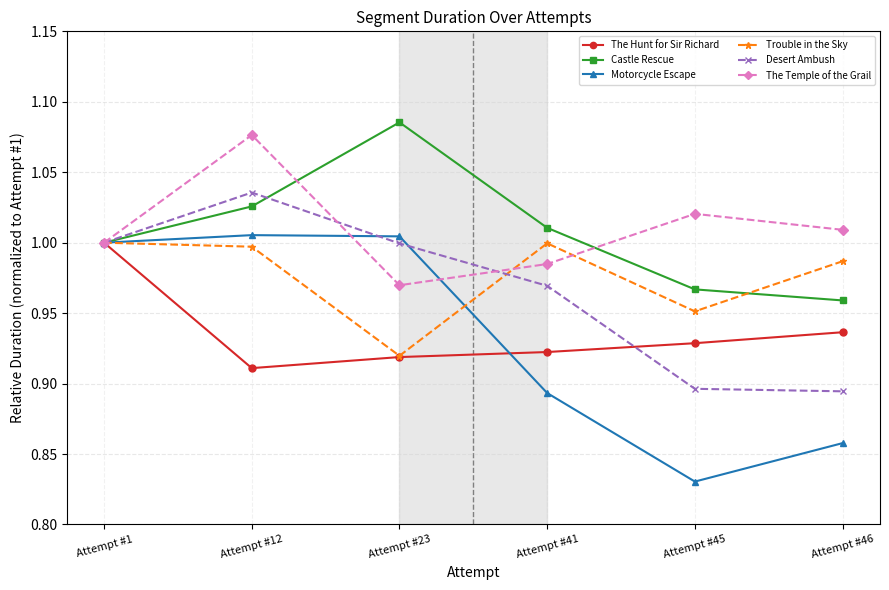

Rank the series at Attempt #45 from highest to lowest value.

The Temple of the Grail, Castle Rescue, Trouble in the Sky, The Hunt for Sir Richard, Desert Ambush, Motorcycle Escape